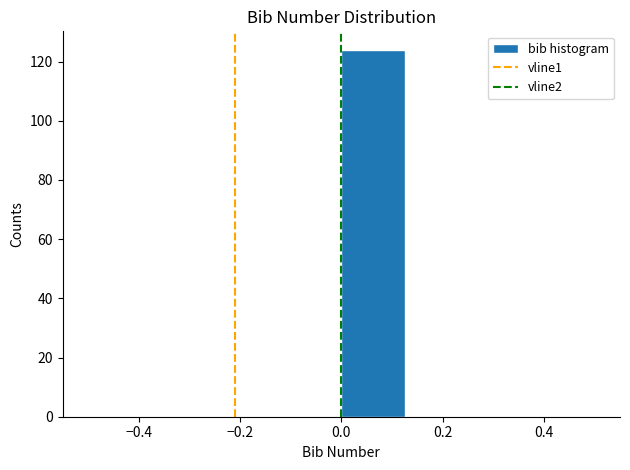

Reading left to right, list every bar in this chart as the range it spans on the x-axis followed by its height. Neither the bar edges nor the heights are printed on the chart, so give them approximately, as read against the axes.

-0.500 to -0.375: 0
-0.375 to -0.250: 0
-0.250 to -0.125: 0
-0.125 to 0.000: 0
0.000 to 0.125: 124
0.125 to 0.250: 0
0.250 to 0.375: 0
0.375 to 0.500: 0